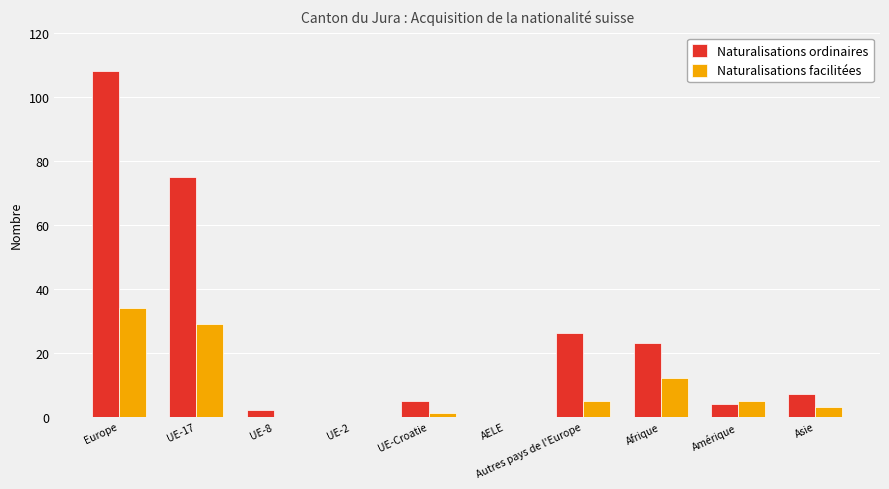

Reading right to left, list all the values displayed in this chart.

Naturalisations ordinaires: 7	4	23	26	0	5	0	2	75	108
Naturalisations facilitées: 3	5	12	5	0	1	0	0	29	34